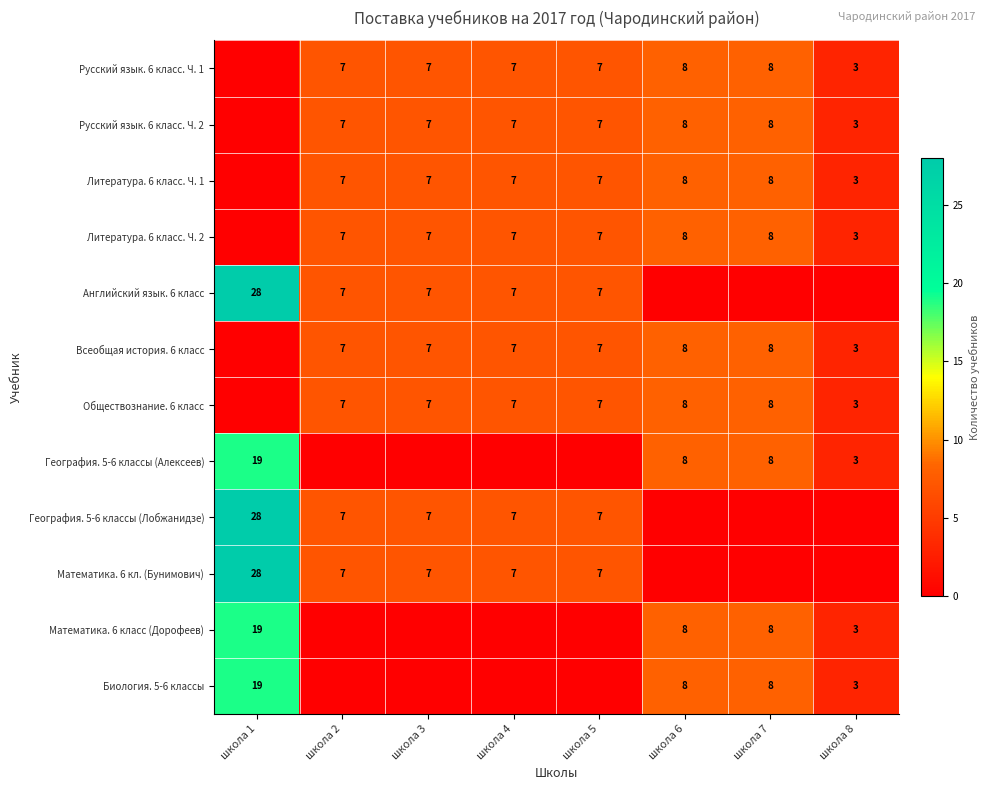

Between школа 5 and школа 3, which is larger?

школа 5